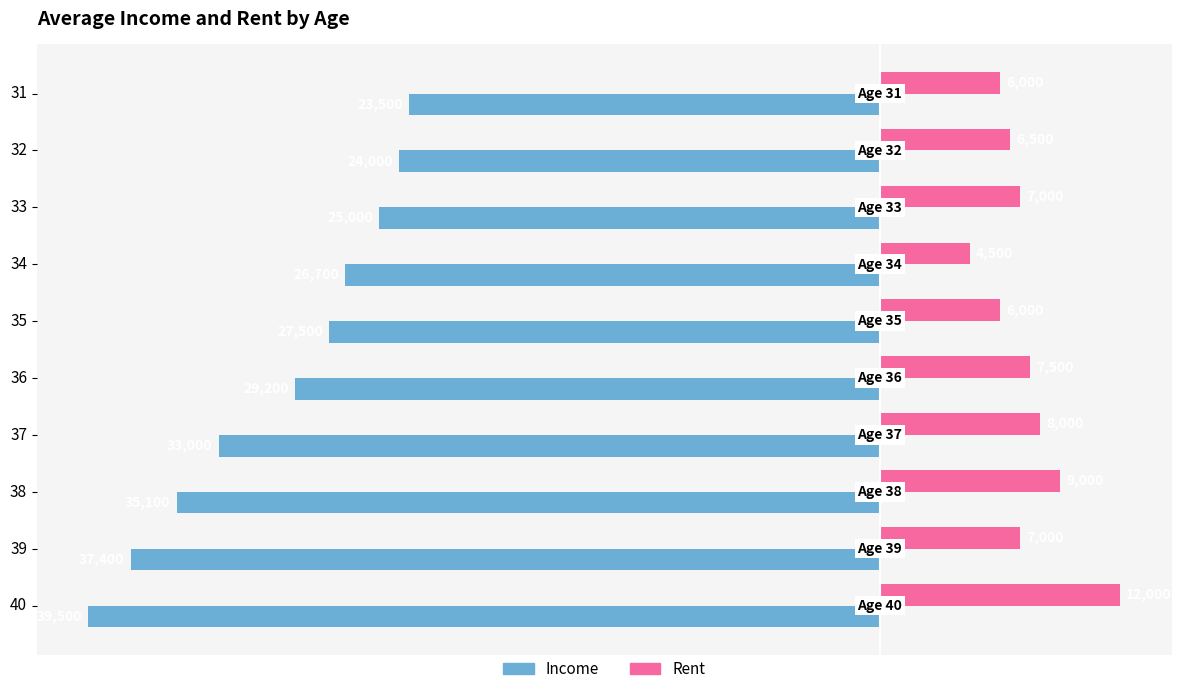

Is the value of Rent at 35 greater than the value of Income at 34?

Yes